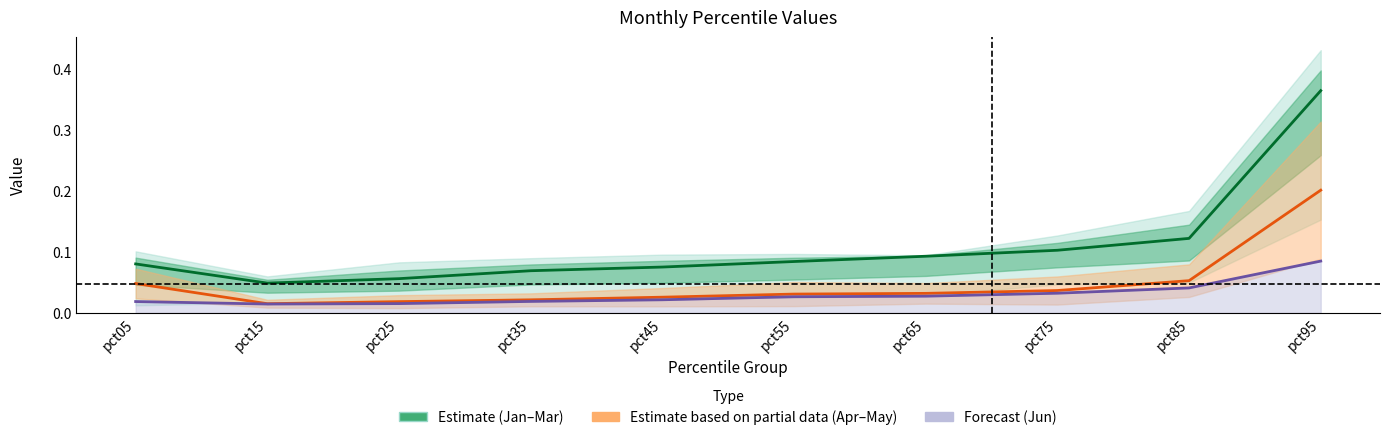

List the labels in order of May value, smallest first.

pct15, pct25, pct35, pct45, pct55, pct65, pct75, pct05, pct85, pct95